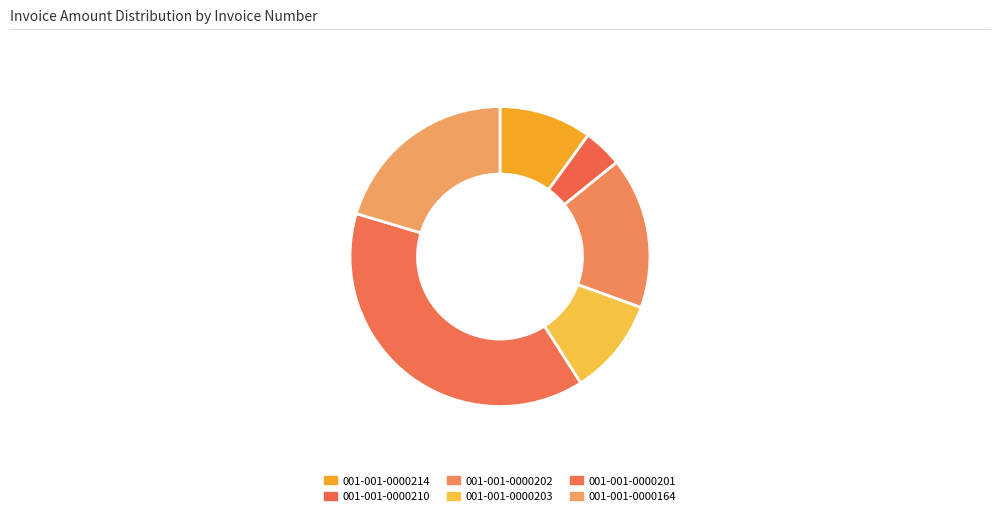

Between 001-001-0000202 and 001-001-0000203, which is larger?

001-001-0000202